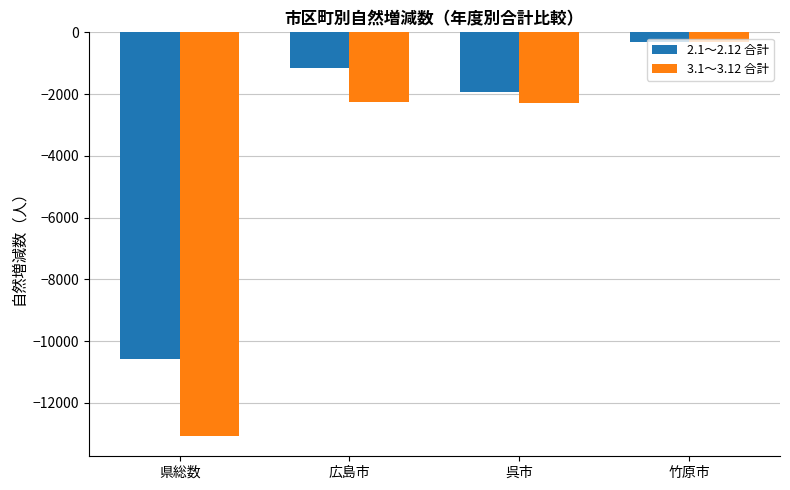

At 県総数, list the series in order from smallest to largest.

3.1～3.12 合計, 2.1～2.12 合計